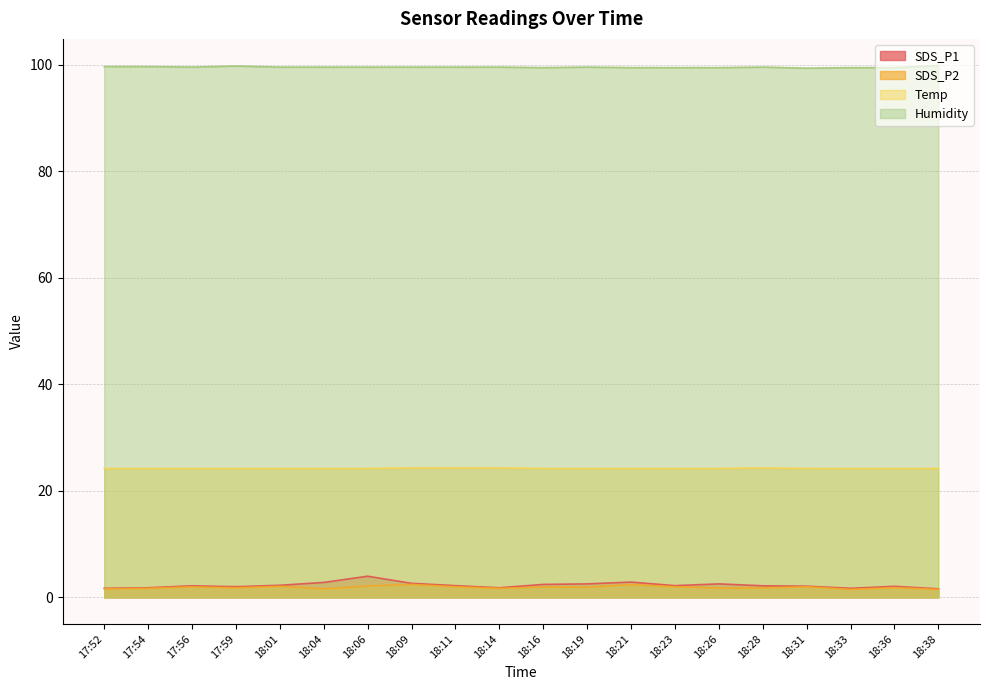

What is the value of the SDS_P2 point at the 3rd from the left?

2.0